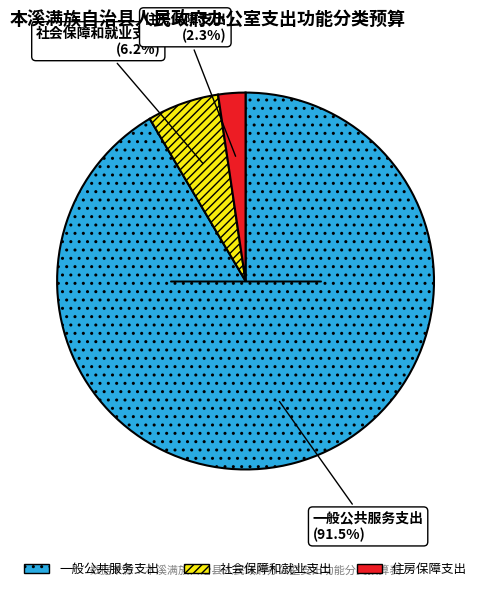

To the nearest percent, what is the difference between the largest and smallest slice percentages?

89%